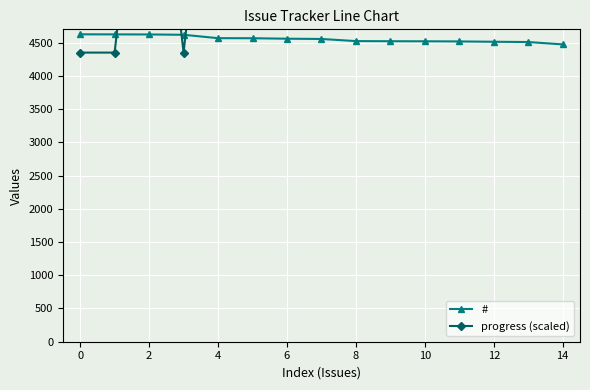

What is the difference between the second highest and minimum values in the progress (scaled) series?

4600